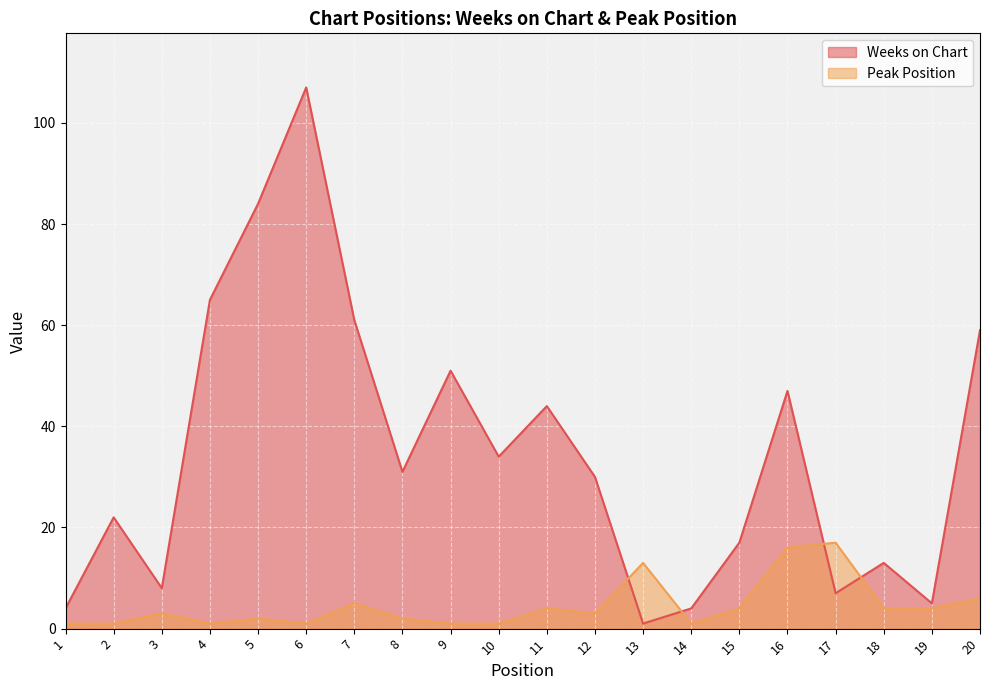

True or false: Weeks on Chart has a value of 84 at 5.

True